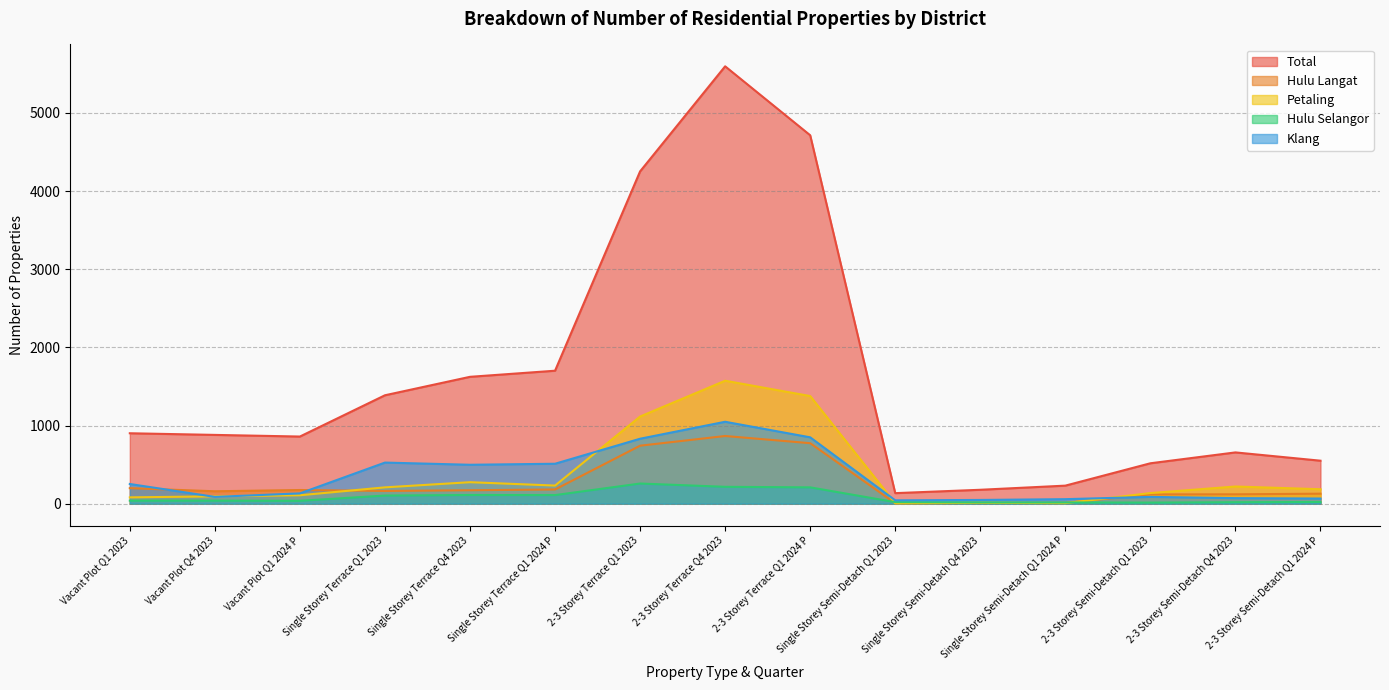

How many data points in Hulu Selangor are less than 39?

7